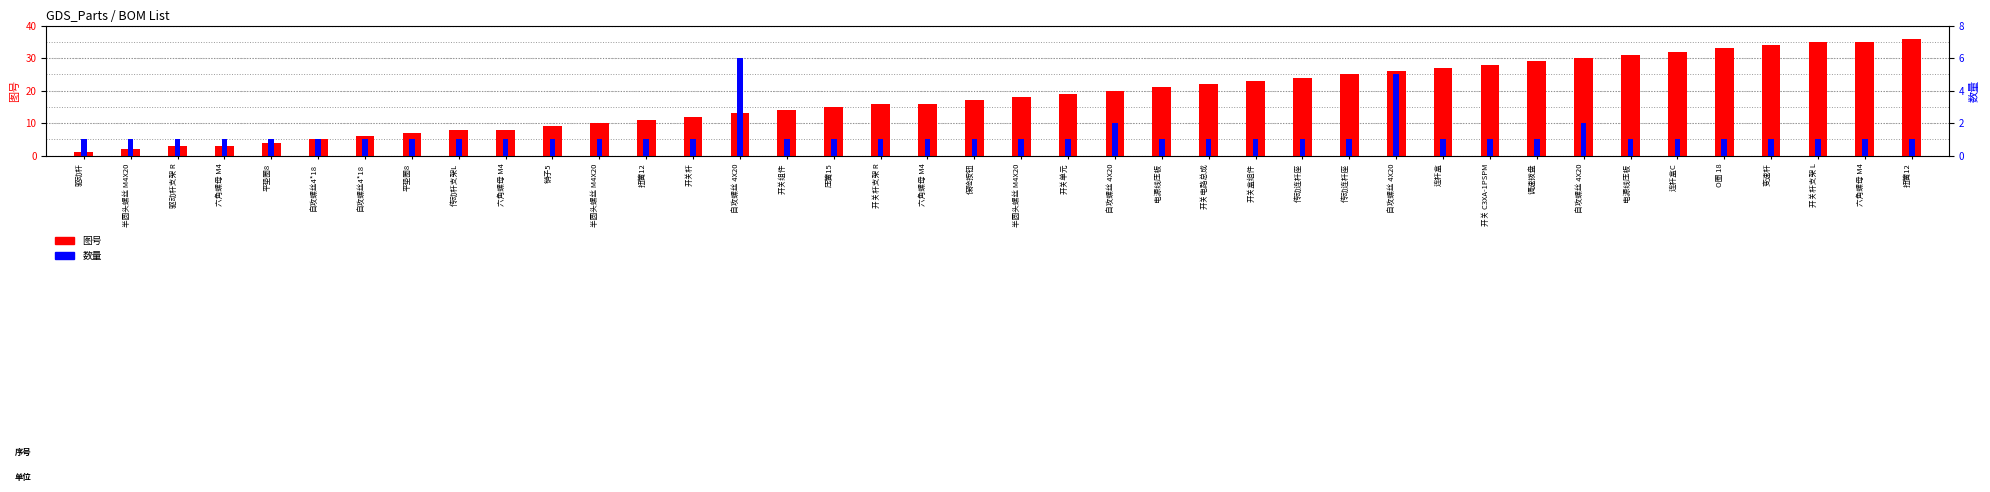

List the series in order of their peak value, highest first.

图号, 数量